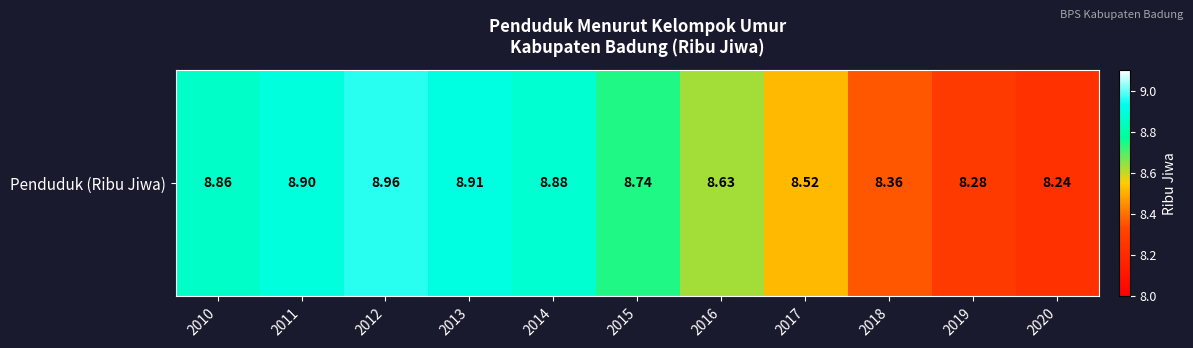

How many series are shown in this chart?

1